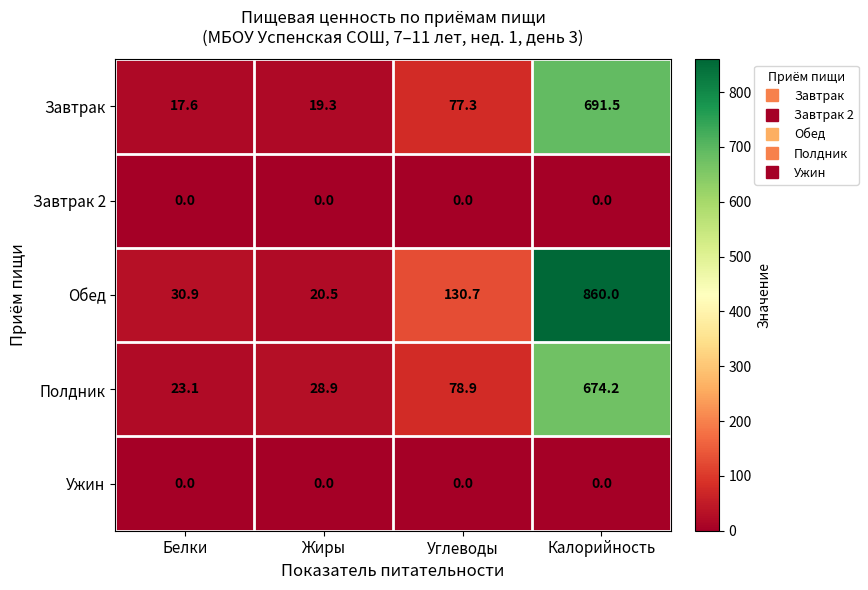

True or false: Завтрак has a value of 19.3 at Жиры.

True